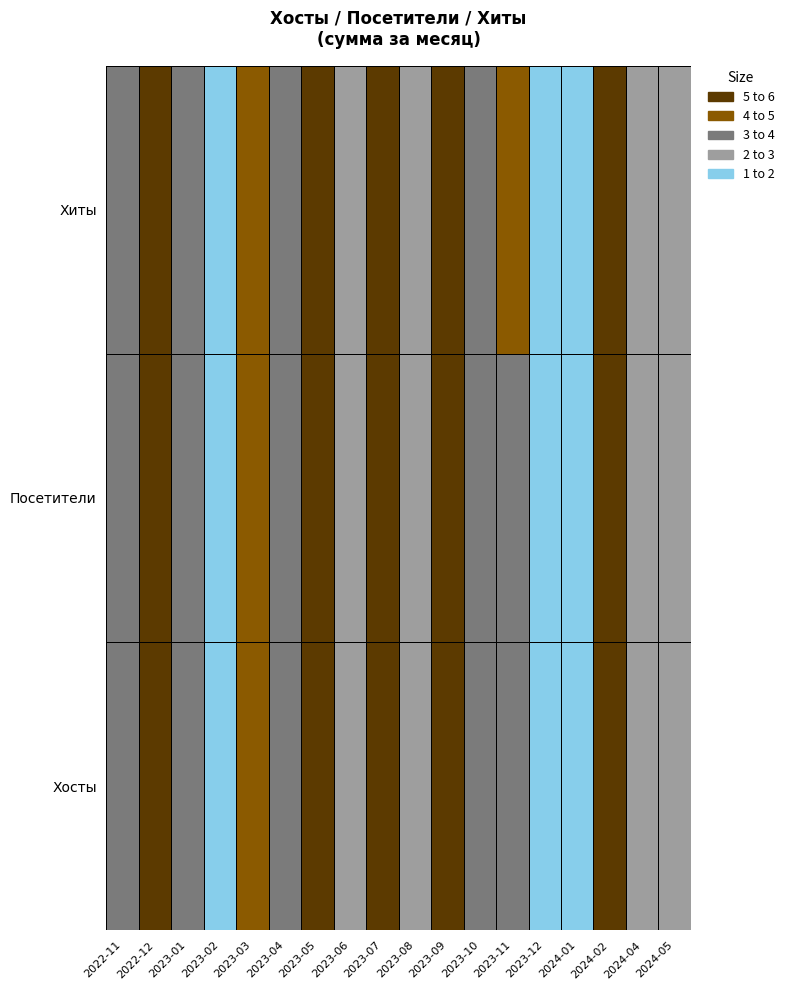

Reading left to right, what are all the values shown in this chart?

Хосты: 2022-11=3	2022-12=6	2023-01=3	2023-02=1	2023-03=4	2023-04=3	2023-05=5	2023-06=2	2023-07=5	2023-08=2	2023-09=5	2023-10=3	2023-11=3	2023-12=1	2024-01=1	2024-02=6	2024-04=2	2024-05=2
Посетители: 2022-11=3	2022-12=6	2023-01=3	2023-02=1	2023-03=4	2023-04=3	2023-05=5	2023-06=2	2023-07=5	2023-08=2	2023-09=5	2023-10=3	2023-11=3	2023-12=1	2024-01=1	2024-02=6	2024-04=2	2024-05=2
Хиты: 2022-11=3	2022-12=6	2023-01=3	2023-02=1	2023-03=4	2023-04=3	2023-05=5	2023-06=2	2023-07=6	2023-08=2	2023-09=5	2023-10=3	2023-11=4	2023-12=1	2024-01=1	2024-02=7	2024-04=2	2024-05=2